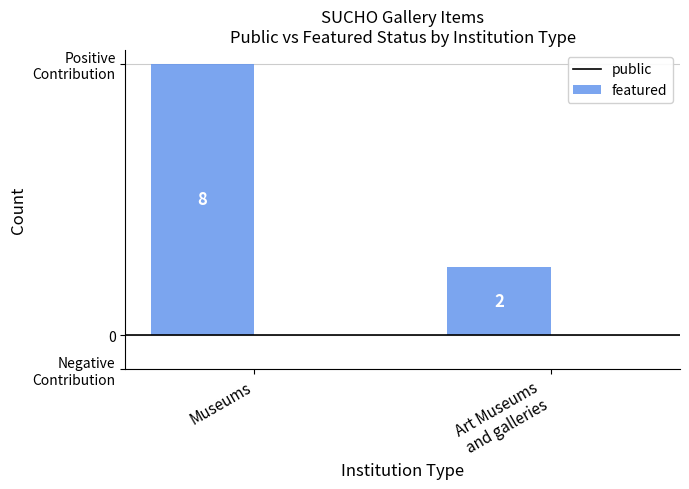

What is the greatest value displayed?

8